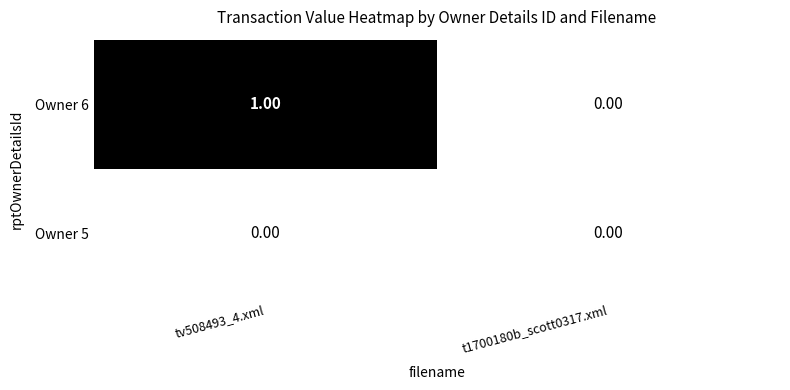

List the series in order of their peak value, highest first.

Owner 6, Owner 5